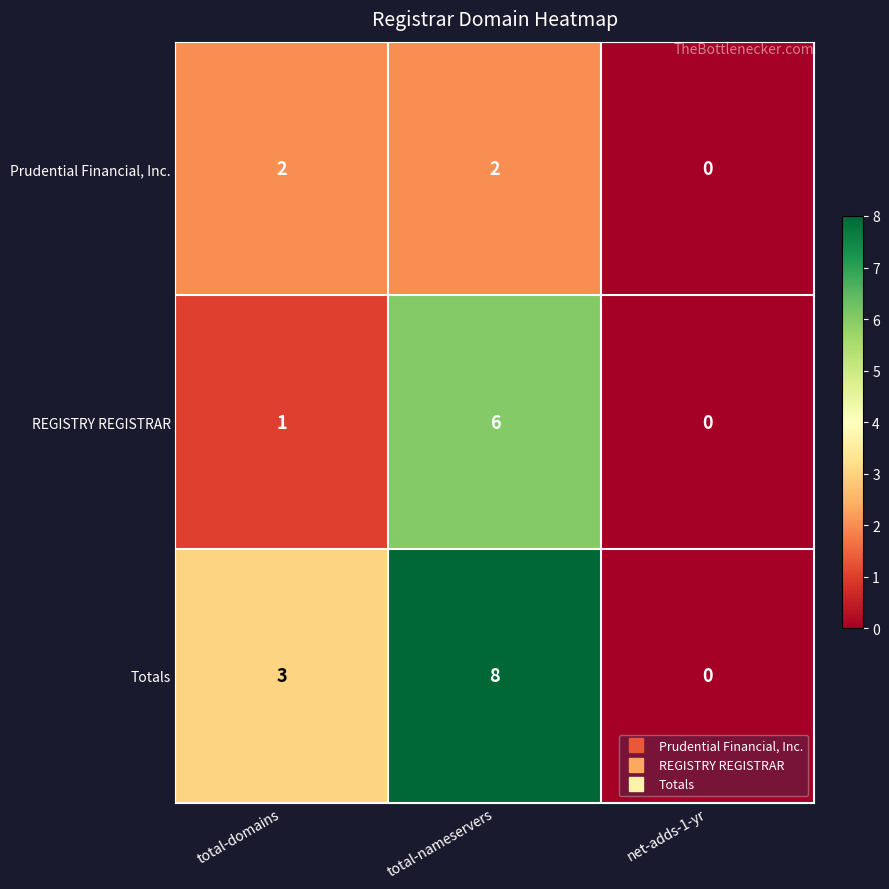

How many distinct data groups are displayed?

3